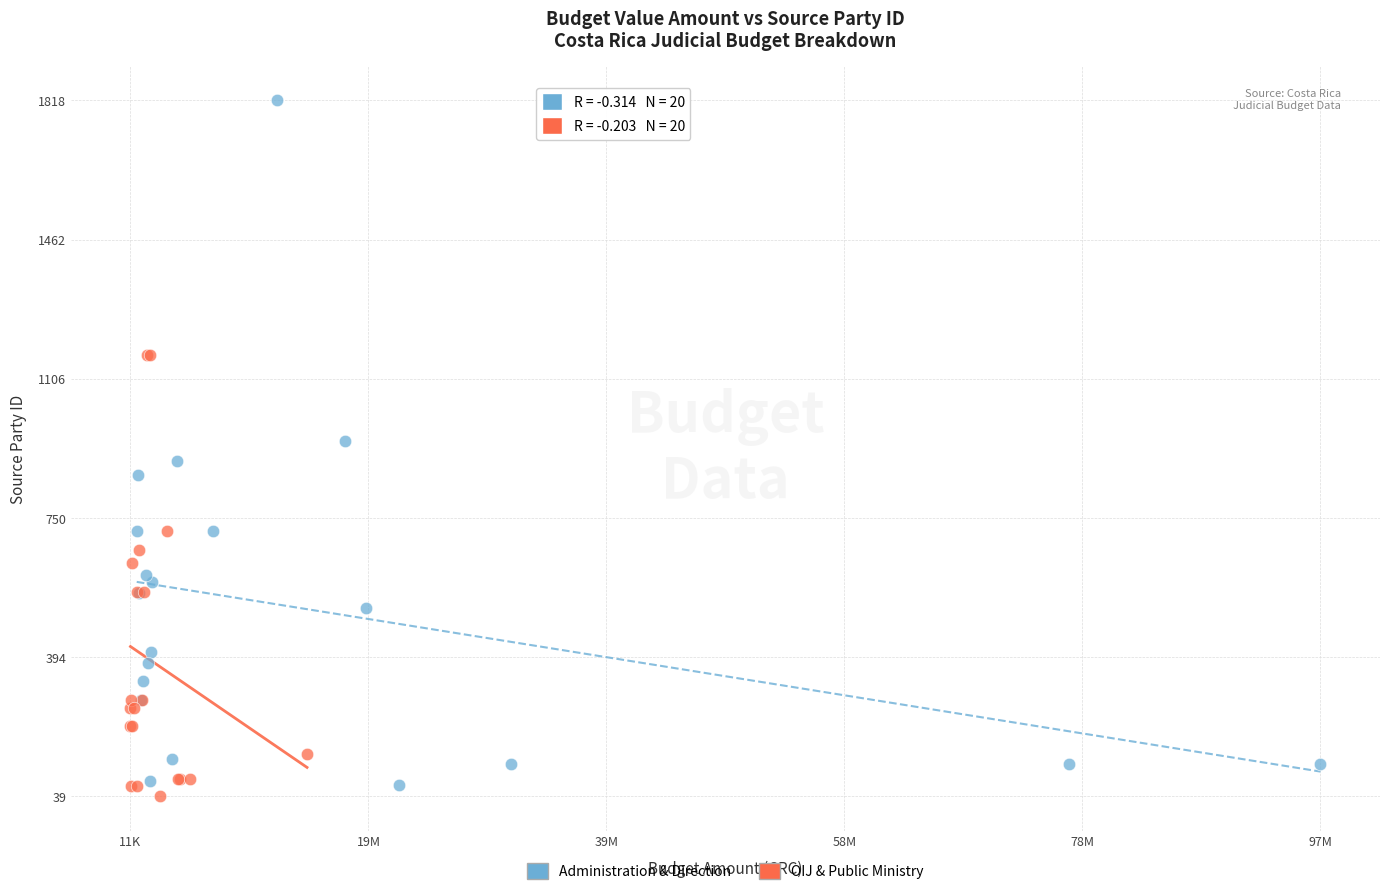

Which series reaches the minimum Y coordinate?

OIJ & Public Ministry